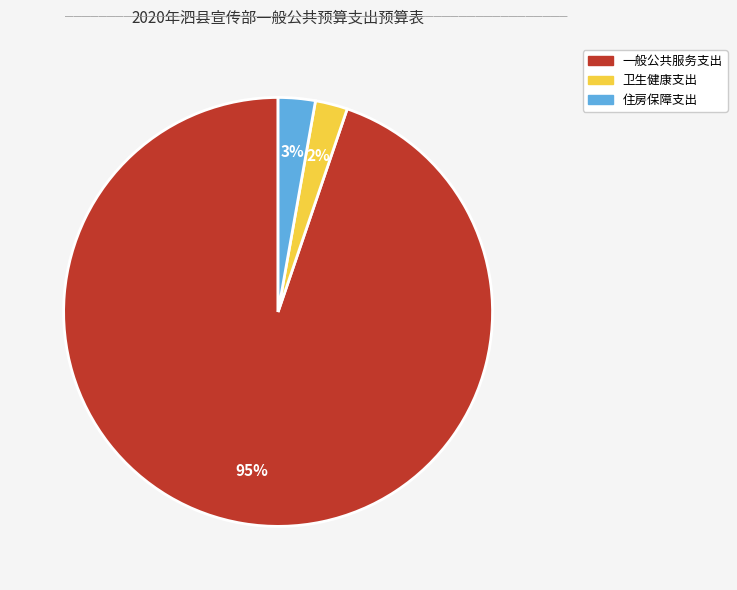

True or false: 卫生健康支出 accounts for 2% of the total.

True